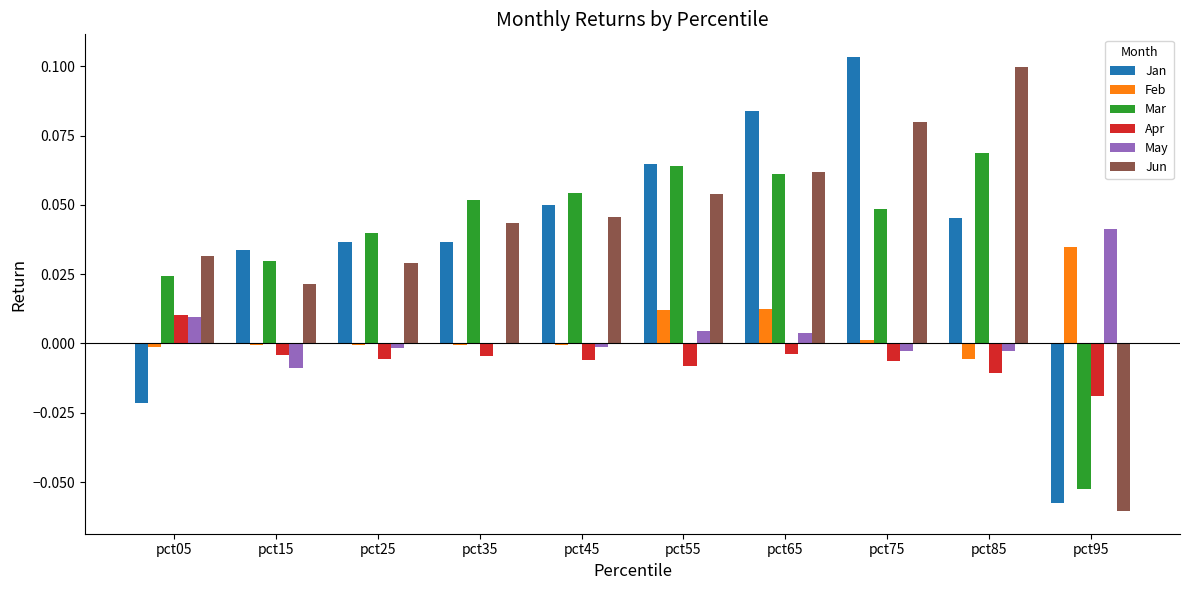

Count the Jan values in the range 0 to 1.

8